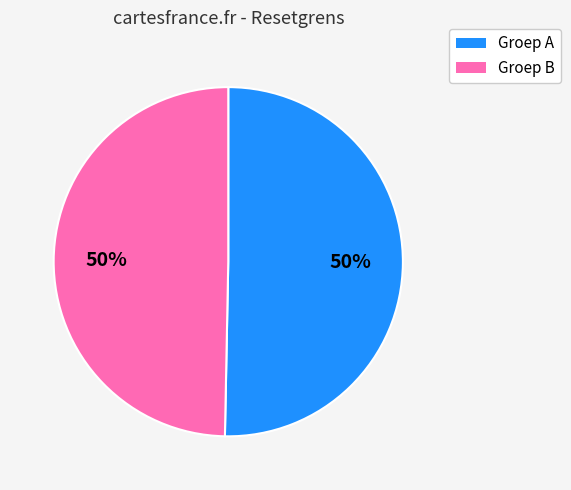

To the nearest percent, what is the average slice percentage?

50%